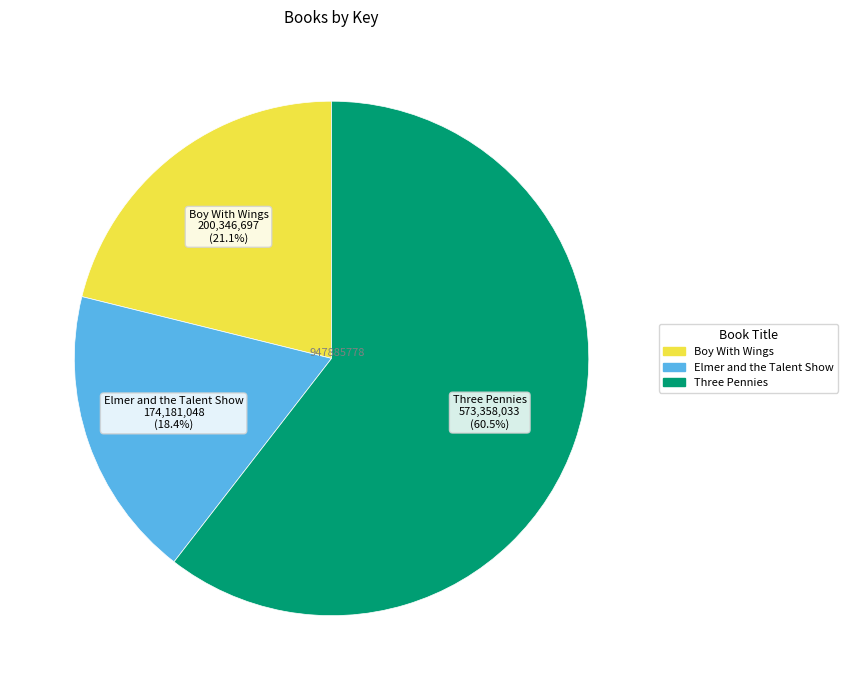

Is it true that Three Pennies is 47% of the pie?

False